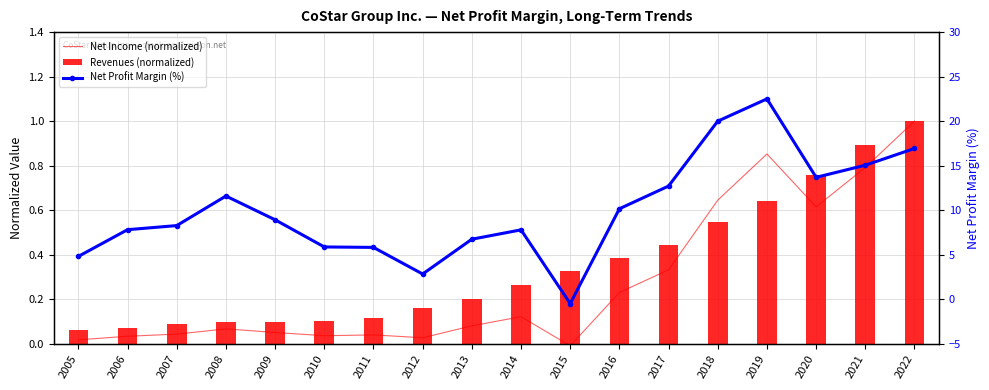

Which has a higher value, 2008 or 2013?

2013